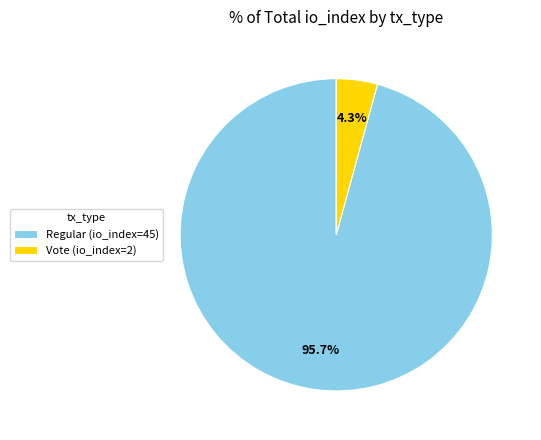

Combined, what portion of the pie is Regular (io_index=45) and Vote (io_index=2)?

100.0%